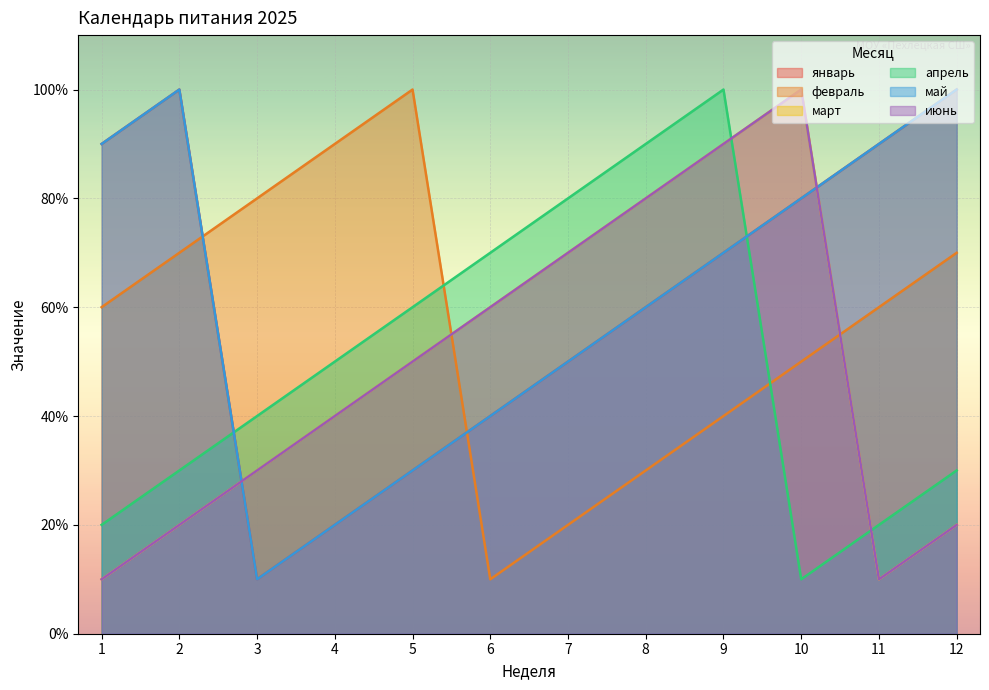

Reading left to right, transcribe all the data shown in this chart.

январь: 9	10	1	2	3	4	5	6	7	8	9	10
февраль: 6	7	8	9	10	1	2	3	4	5	6	7
март: 1	2	3	4	5	6	7	8	9	10	1	2
апрель: 2	3	4	5	6	7	8	9	10	1	2	3
май: 9	10	1	2	3	4	5	6	7	8	9	10
июнь: 1	2	3	4	5	6	7	8	9	10	1	2